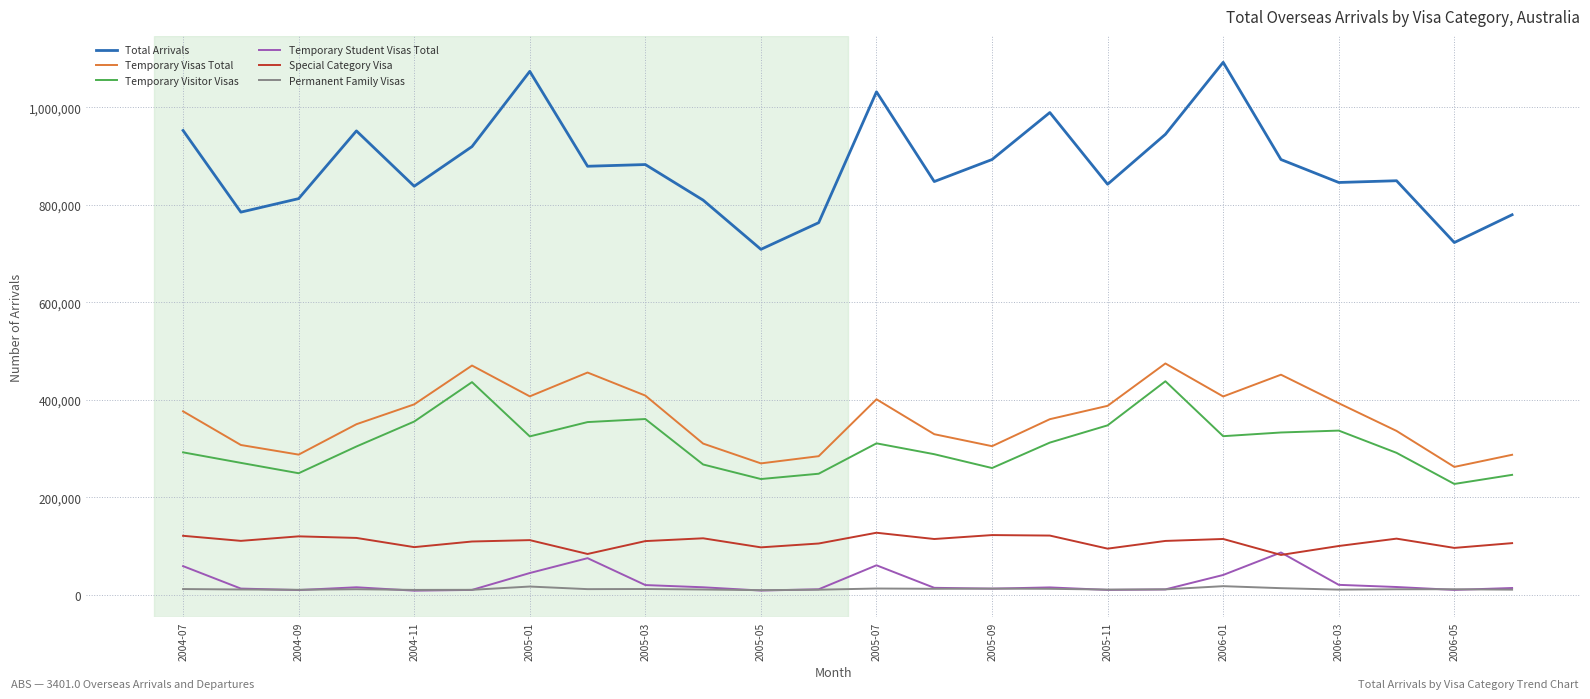

Which series has the largest total across all categories?

Total Arrivals